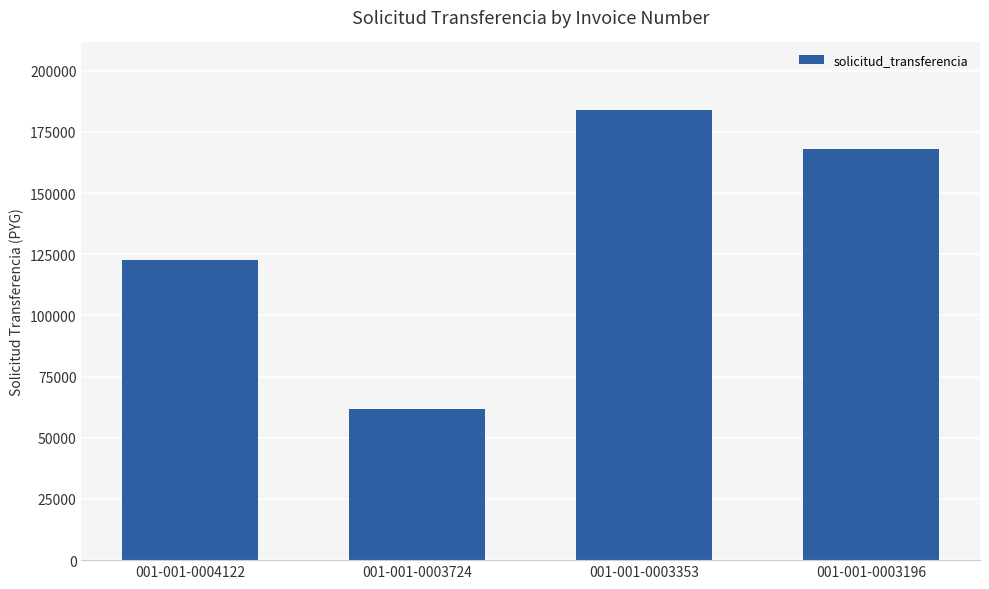

What is the ratio of the value at 001-001-0003724 to the value at 001-001-0003353?

0.3